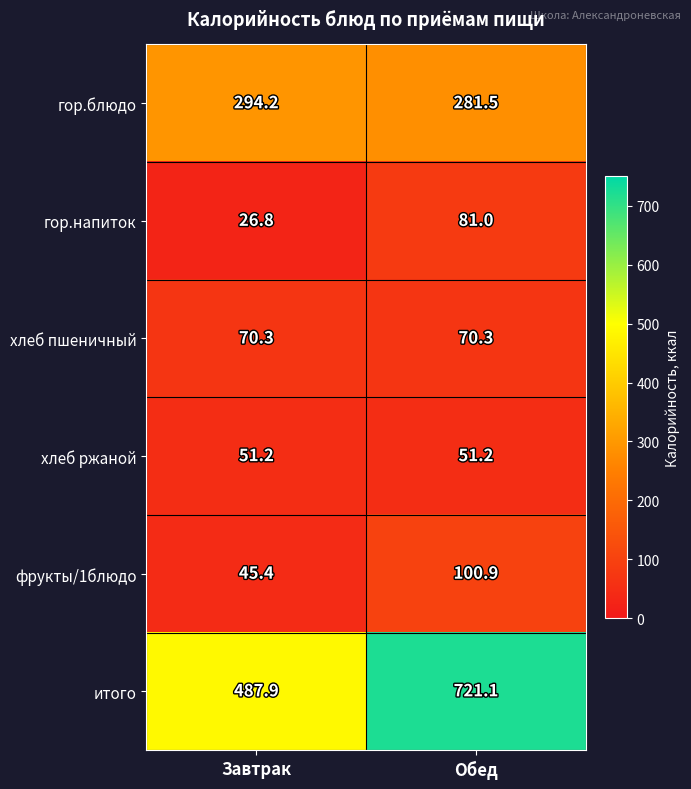

Which label corresponds to the smallest value in the chart?

Завтрак